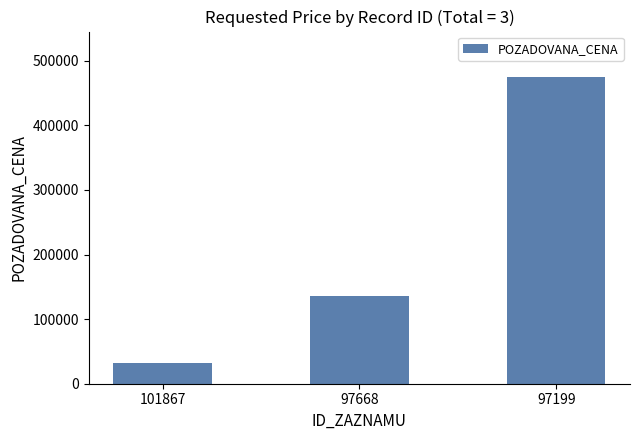

Read the value at 97668.

136100